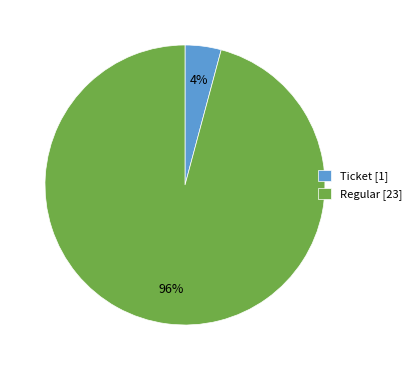

Combined, do Ticket [1] and Regular [23] account for over 50%?

Yes